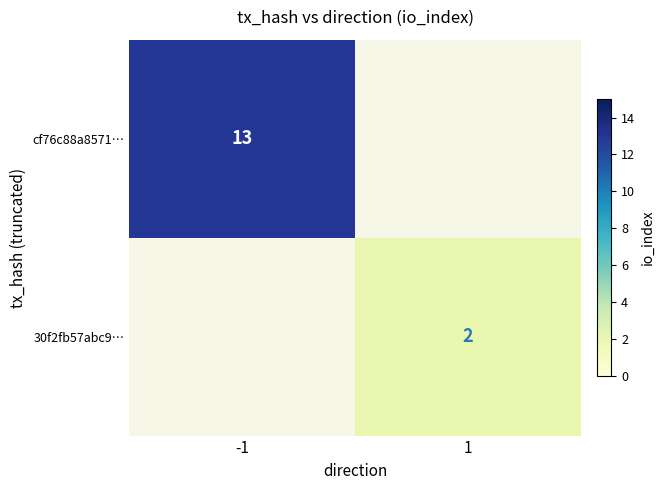

The value of 30f2fb57abc9… at 1 is 3. True or false?

False